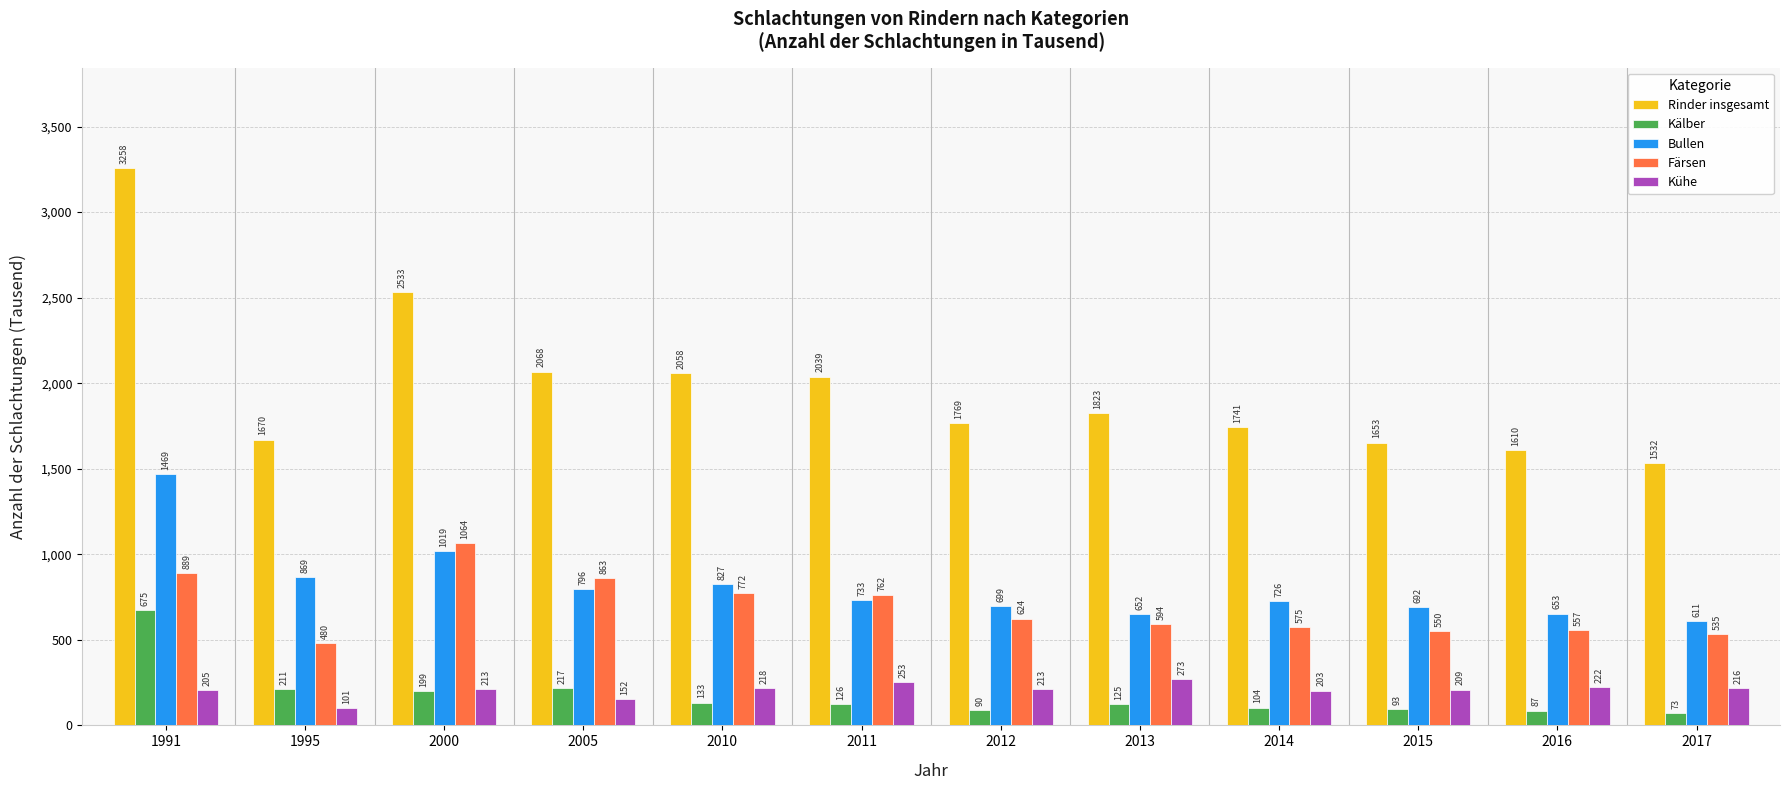

List the labels in order of Bullen value, largest first.

1991, 2000, 1995, 2010, 2005, 2011, 2014, 2012, 2015, 2016, 2013, 2017